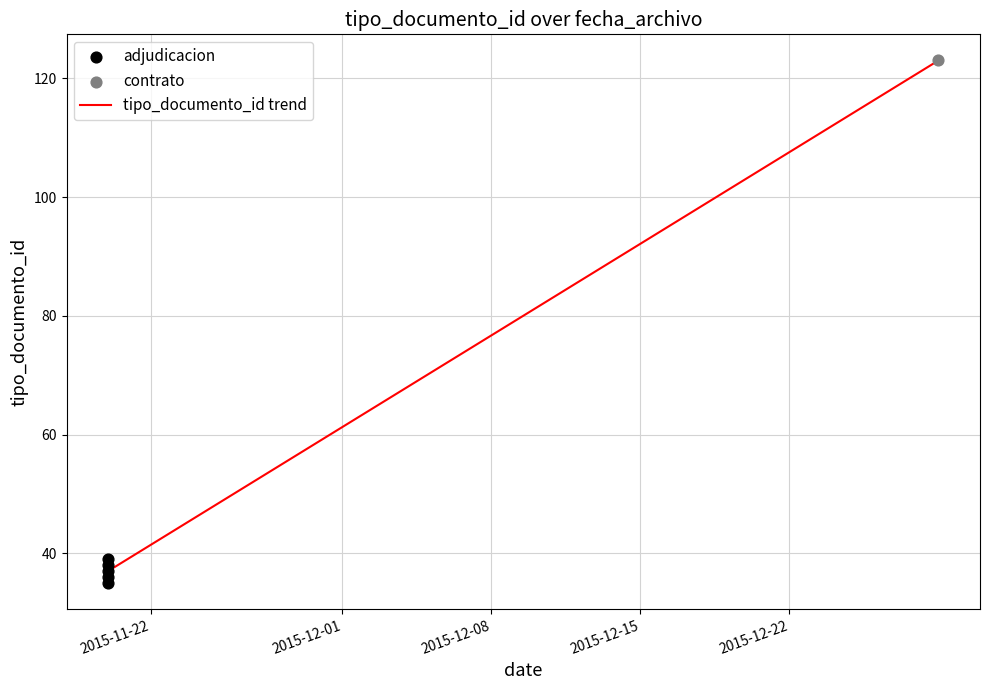

Which has a higher value, 2015-11-20 or 2015-11-20?

2015-11-20